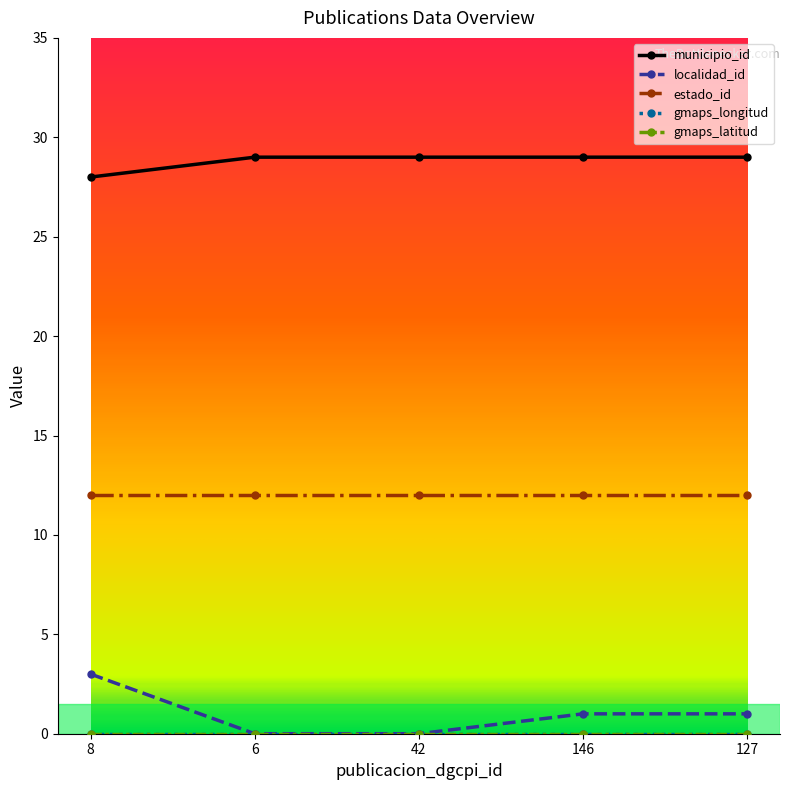

What is the label of the 1st point from the left?

8